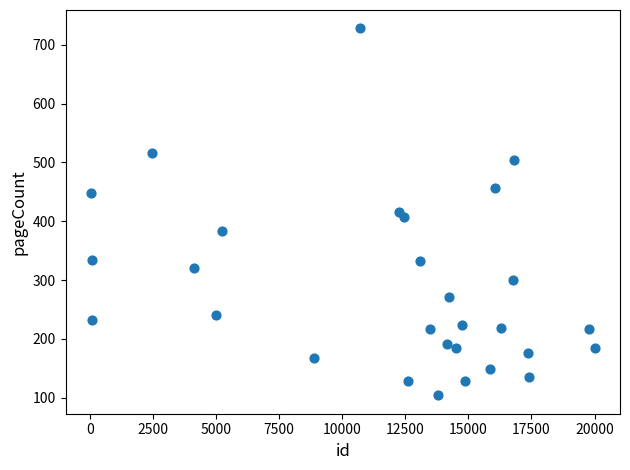

What is the range of X values (max minus min)?

19968